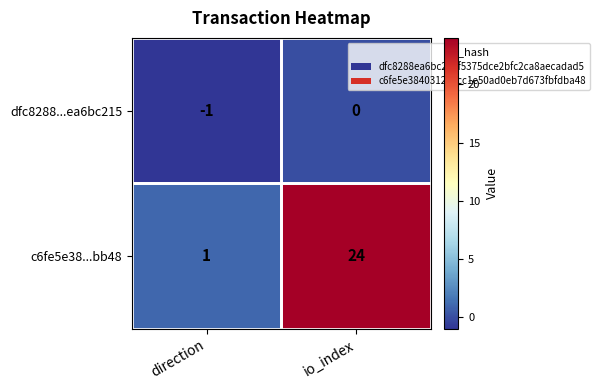

The value of c6fe5e38...bb48 at direction is 2. True or false?

False